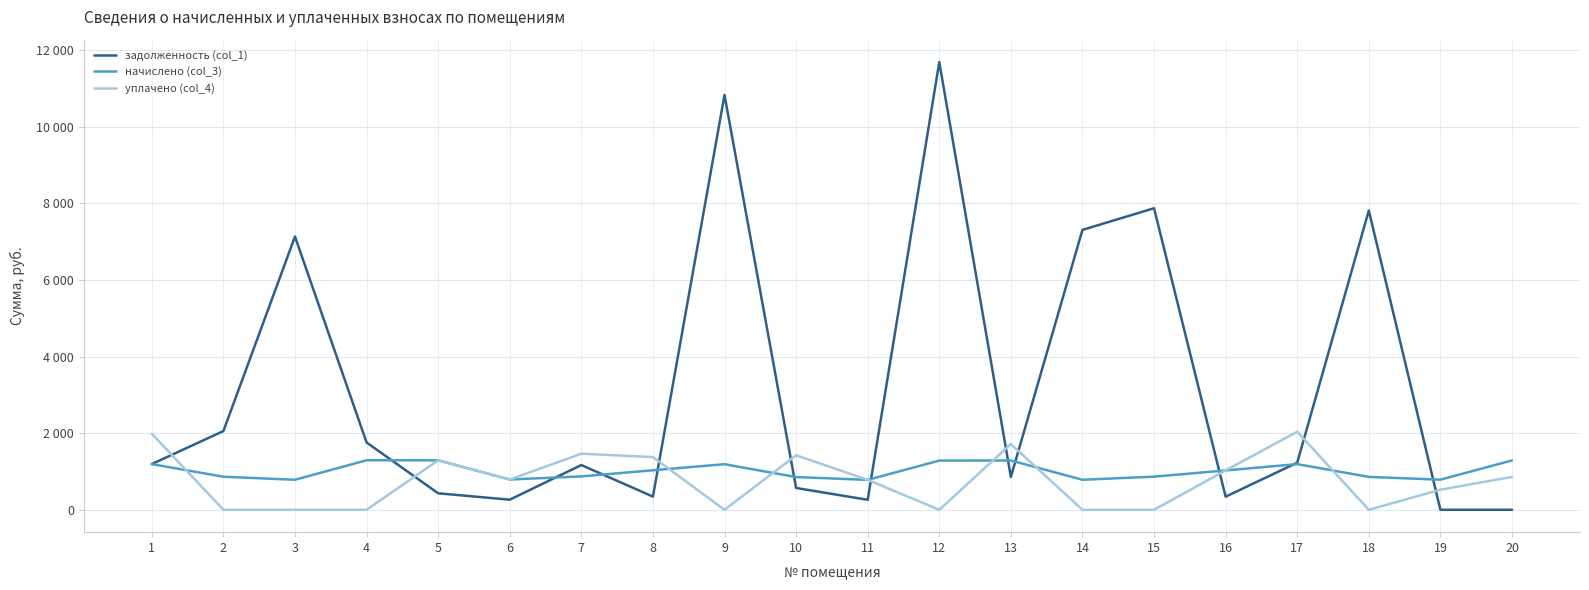

Is this an area chart (filled region under the line)?

No